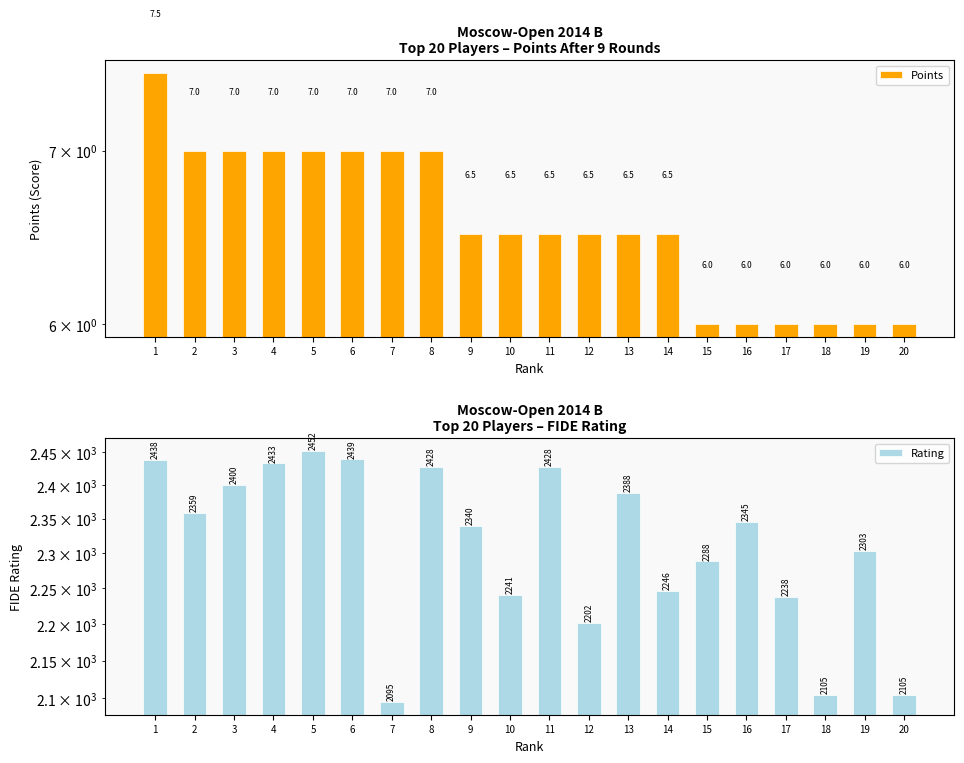

Which category has the highest value across all series?

5